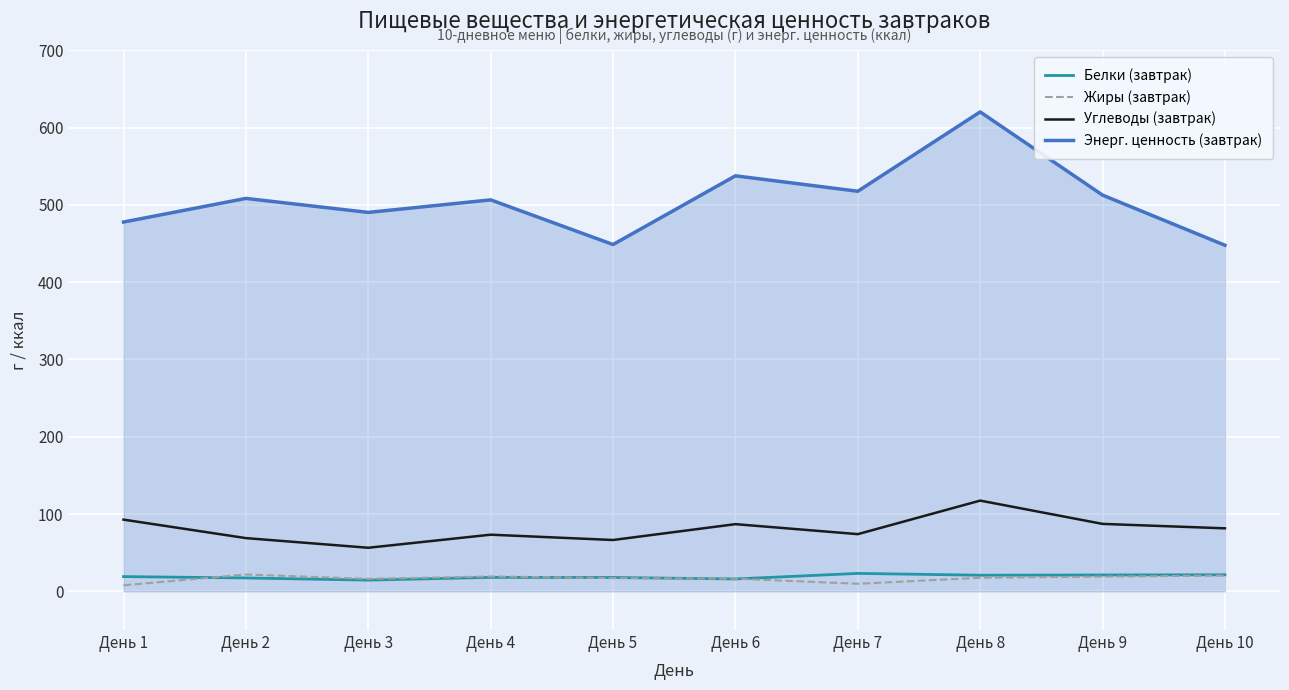

True or false: Жиры (завтрак) and Энерг. ценность (завтрак) cross at least once.

False